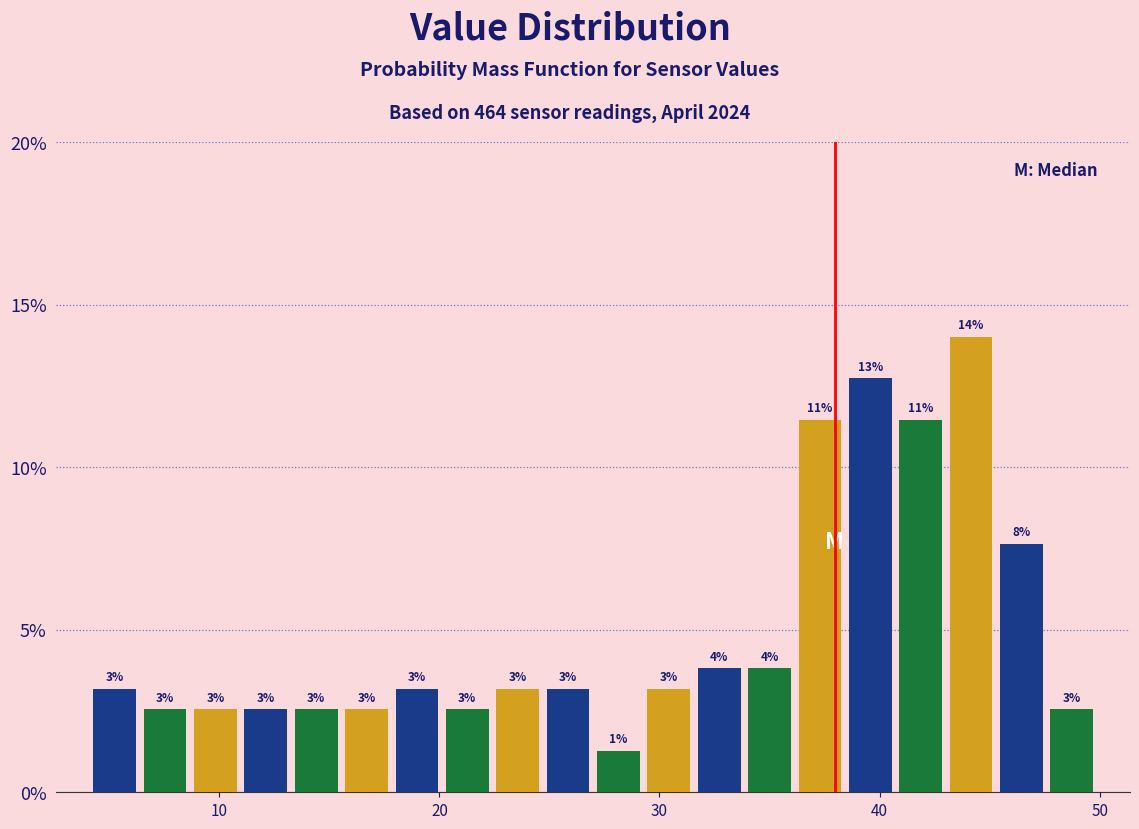

Around what value on the x-axis is the tallest bar? Give the approximate position of its centre, as read against the axis.

44